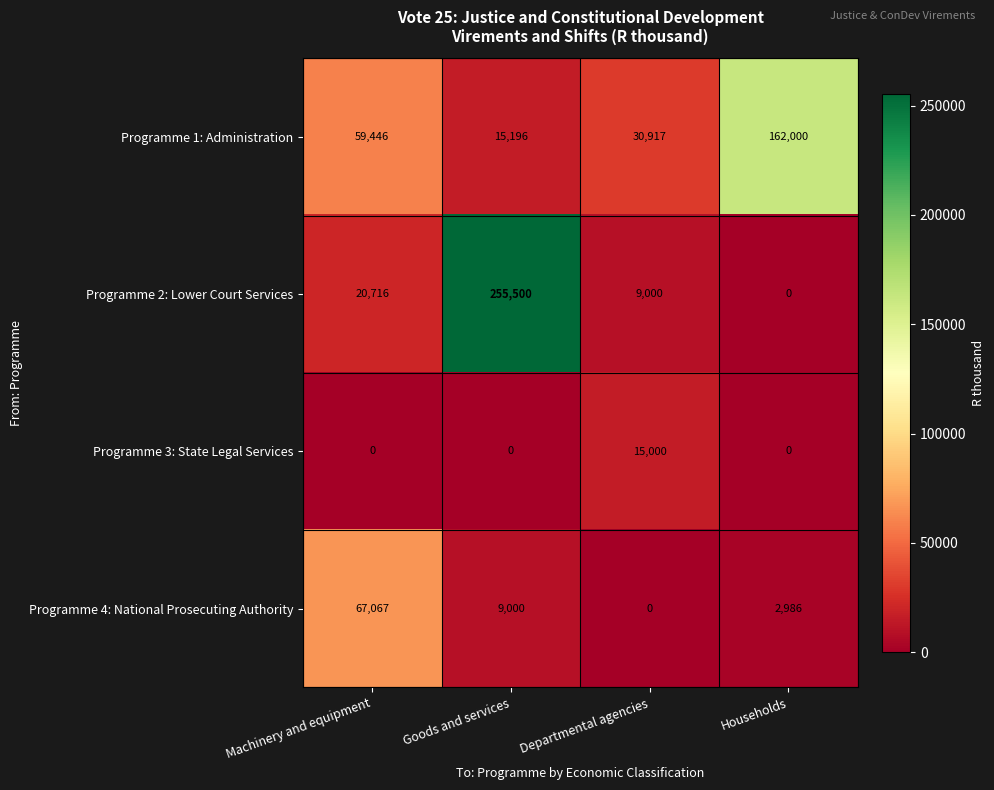

Rank the series at Goods and services from lowest to highest value.

Programme 3: State Legal Services, Programme 4: National Prosecuting Authority, Programme 1: Administration, Programme 2: Lower Court Services